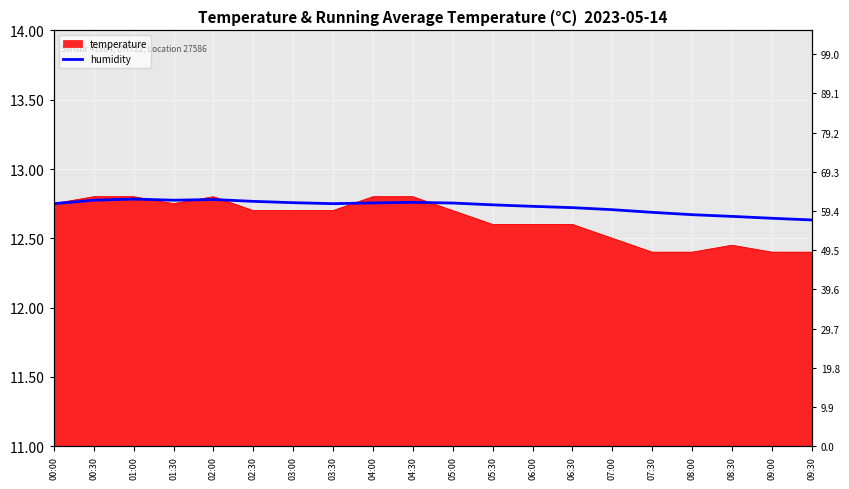

What position from the right is 08:00?

4